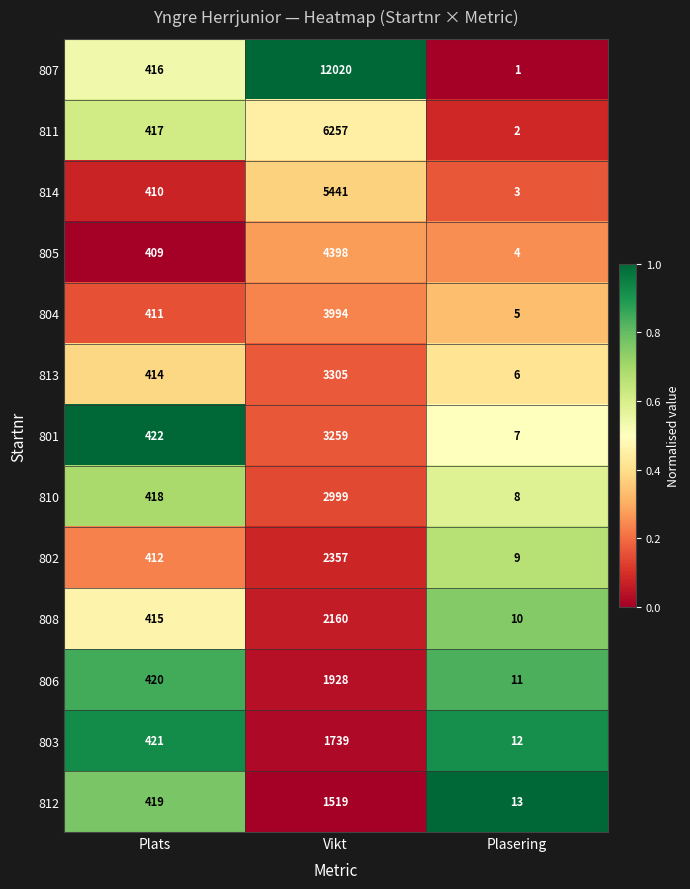

Which category has the highest value in the 805 series?

Vikt